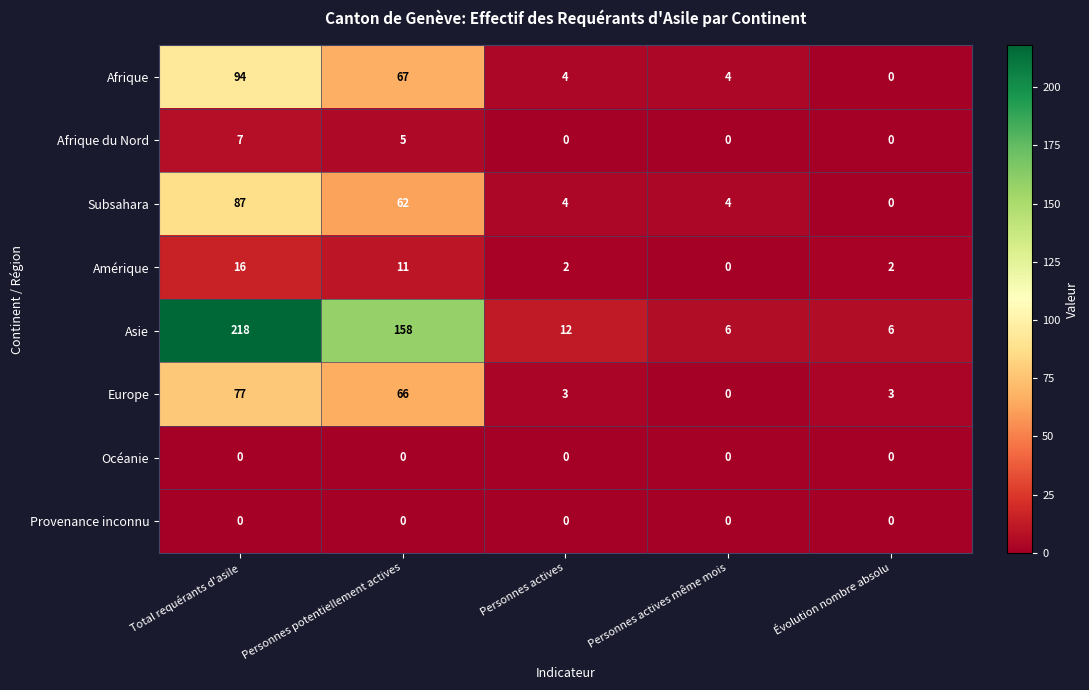

How many positive values does the Amérique series have?

4